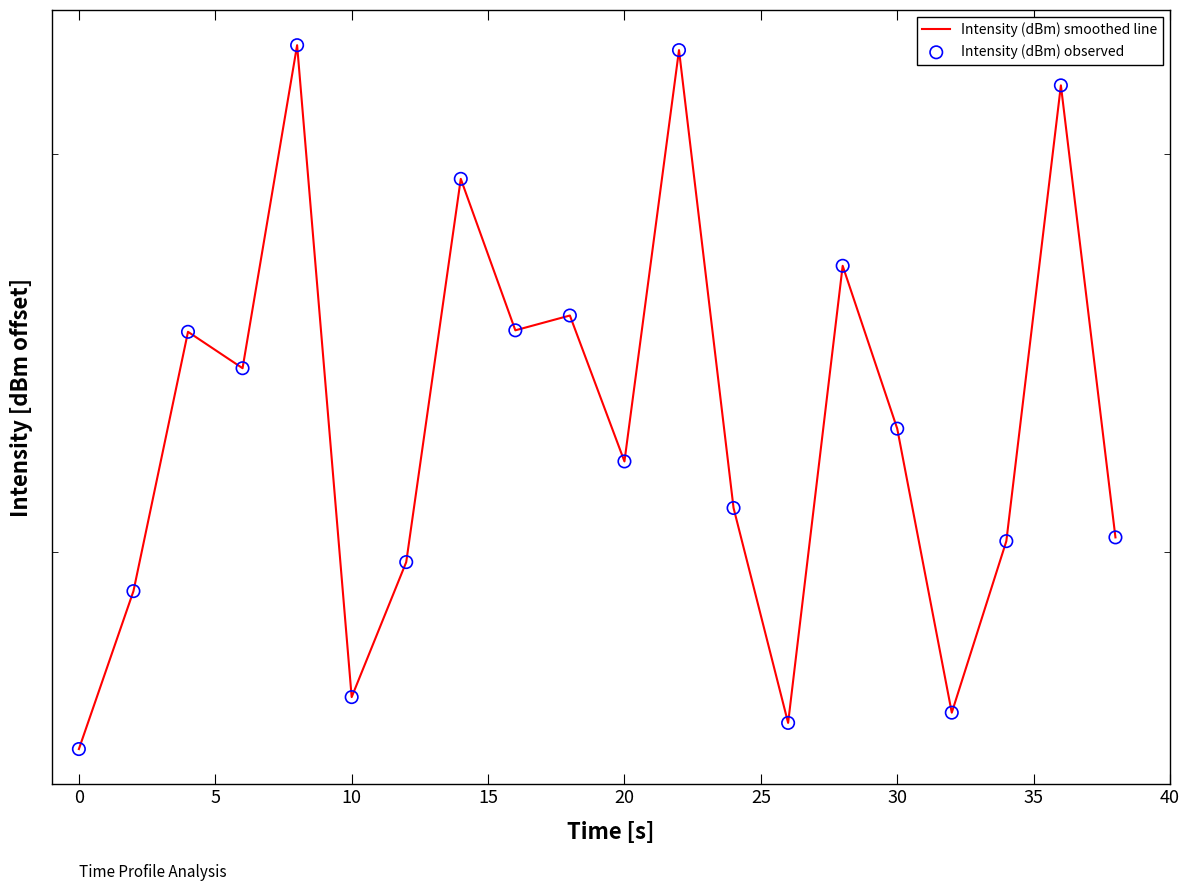

Which series has the largest Y range (max minus min)?

Intensity (dBm) smoothed line